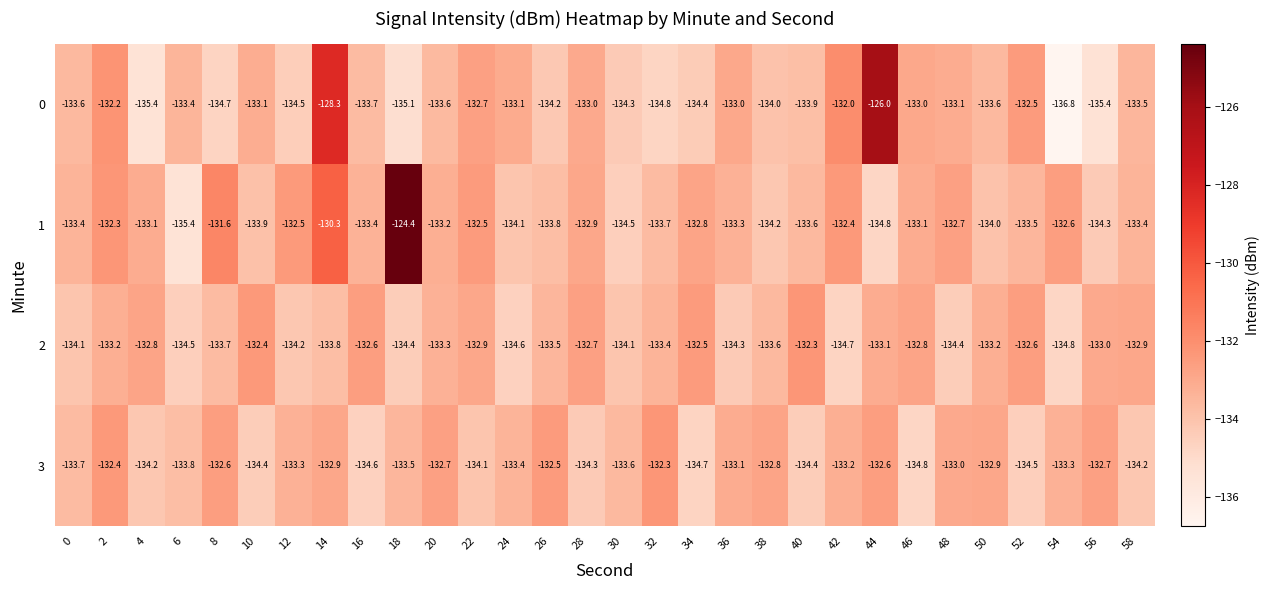

How many series are shown in this chart?

4